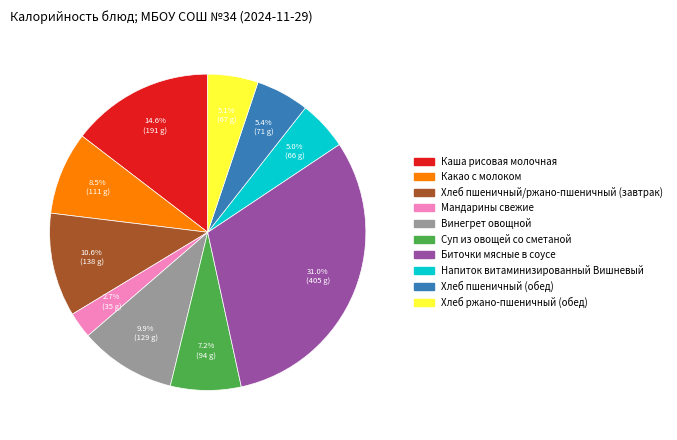

Does Хлеб ржано-пшеничный (обед) represent more than half of the total?

No